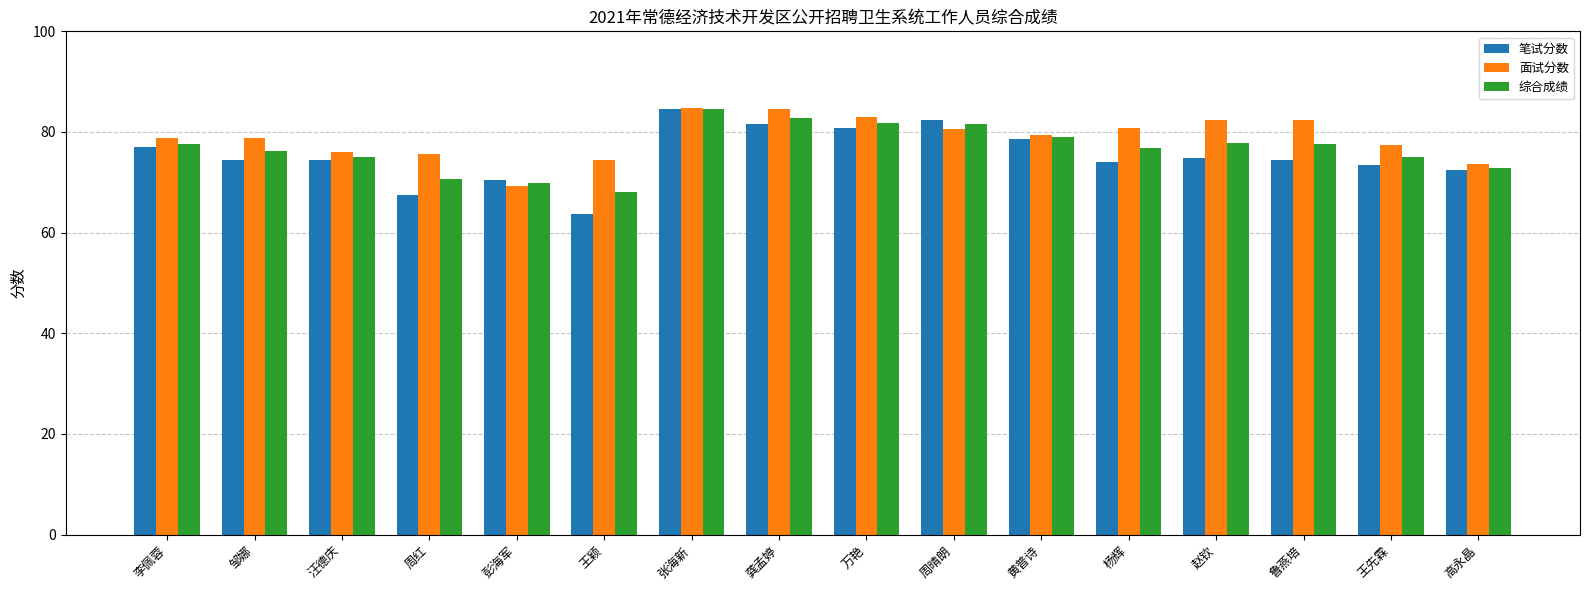

What is the difference between the highest and lowest values at 赵钦?

7.5